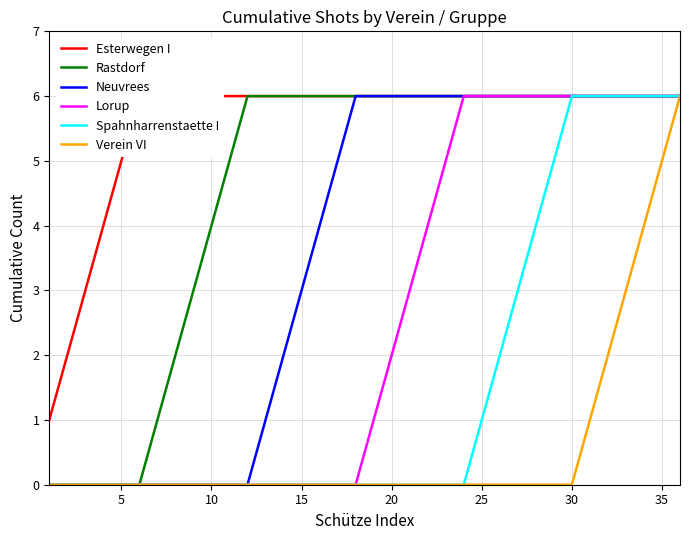

What is the difference between the maximum and minimum values in the Lorup series?

6